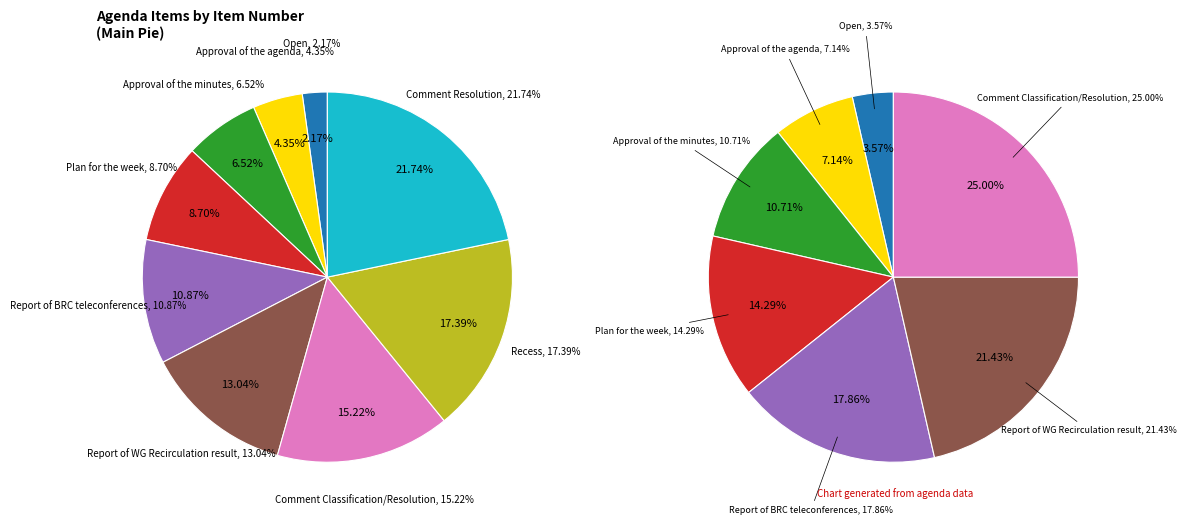

To the nearest percent, what is the combined percentage of Open and Report of BRC teleconferences?

13%